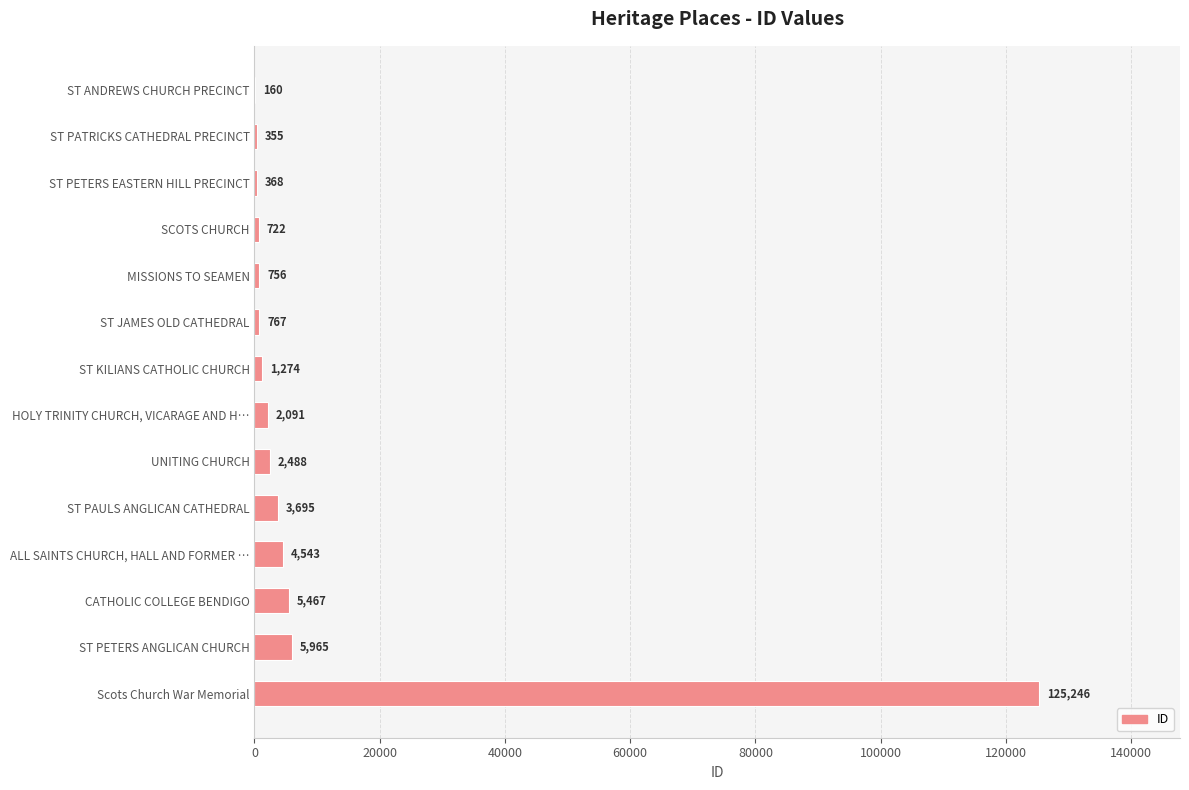

Reading bottom to top, what are all the values shown in this chart?

Scots Church War Memorial=125246	ST PETERS ANGLICAN CHURCH=5965	CATHOLIC COLLEGE BENDIGO=5467	ALL SAINTS CHURCH, HALL AND FORMER …=4543	ST PAULS ANGLICAN CATHEDRAL=3695	UNITING CHURCH=2488	HOLY TRINITY CHURCH, VICARAGE AND H…=2091	ST KILIANS CATHOLIC CHURCH=1274	ST JAMES OLD CATHEDRAL=767	MISSIONS TO SEAMEN=756	SCOTS CHURCH=722	ST PETERS EASTERN HILL PRECINCT=368	ST PATRICKS CATHEDRAL PRECINCT=355	ST ANDREWS CHURCH PRECINCT=160